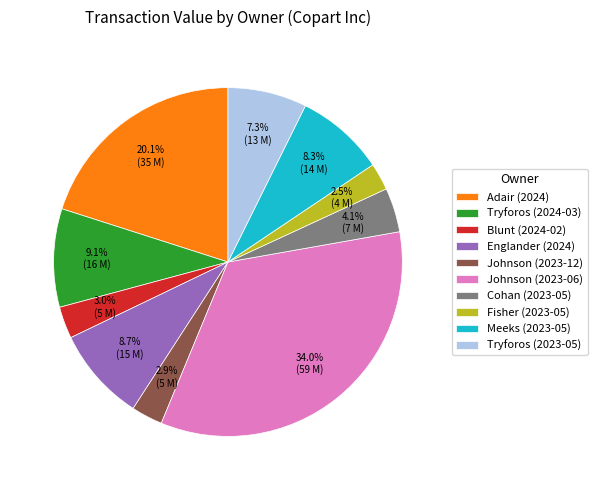

Combined, do Tryforos (2024-03) and Johnson (2023-12) account for over 50%?

No